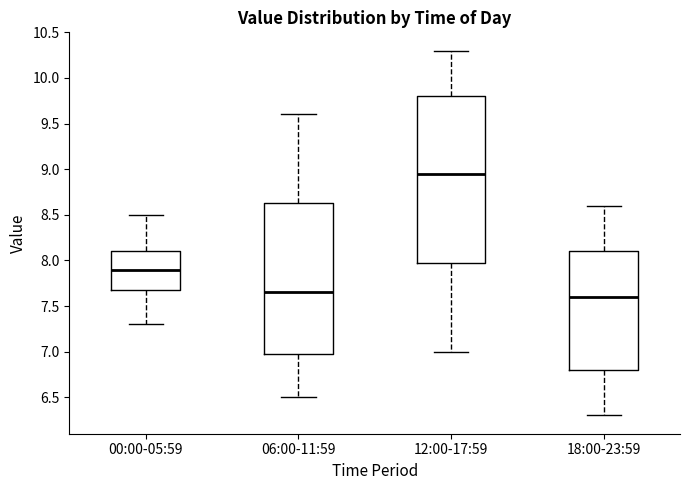

Comparing the boxes themselves (not the whiskers), which one is the tallest?

12:00-17:59